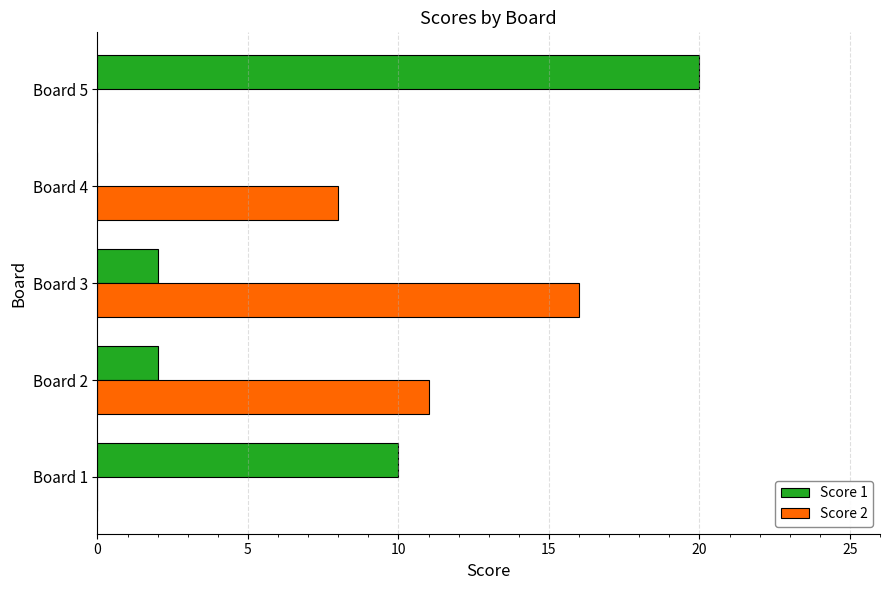

At which label does Score 1 reach its peak?

Board 5